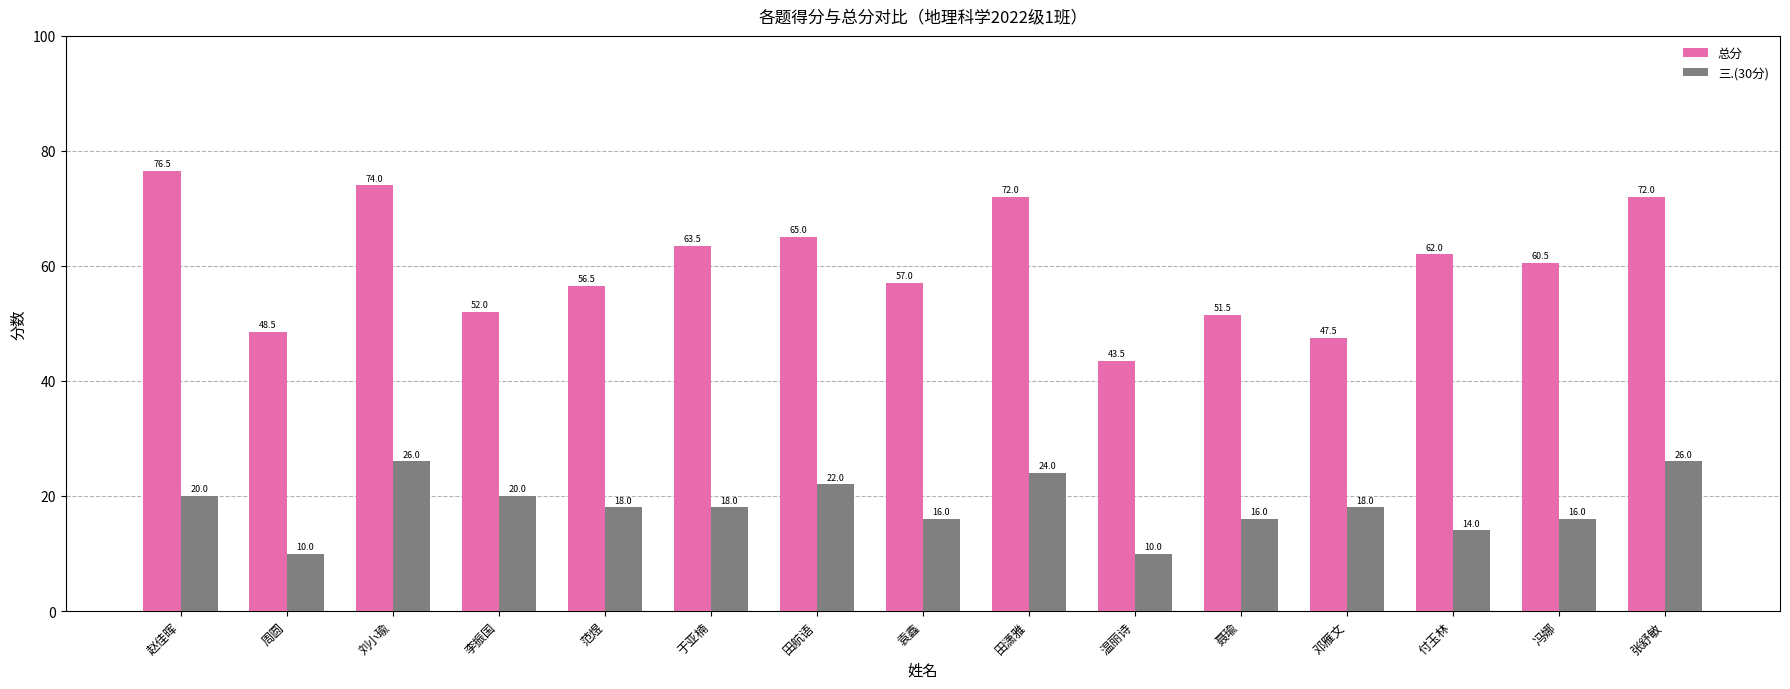

Reading left to right, extract all data points from this chart.

总分: 赵佳晖=76.5	周圆=48.5	刘小瑜=74.0	李振国=52.0	范煜=56.5	于亚楠=63.5	田航语=65.0	袁鑫=57.0	田潇雅=72.0	温丽诗=43.5	聂瑜=51.5	邓雁文=47.5	付玉林=62.0	冯娜=60.5	张舒敏=72.0
三.(30分): 赵佳晖=20.0	周圆=10.0	刘小瑜=26.0	李振国=20.0	范煜=18.0	于亚楠=18.0	田航语=22.0	袁鑫=16.0	田潇雅=24.0	温丽诗=10.0	聂瑜=16.0	邓雁文=18.0	付玉林=14.0	冯娜=16.0	张舒敏=26.0